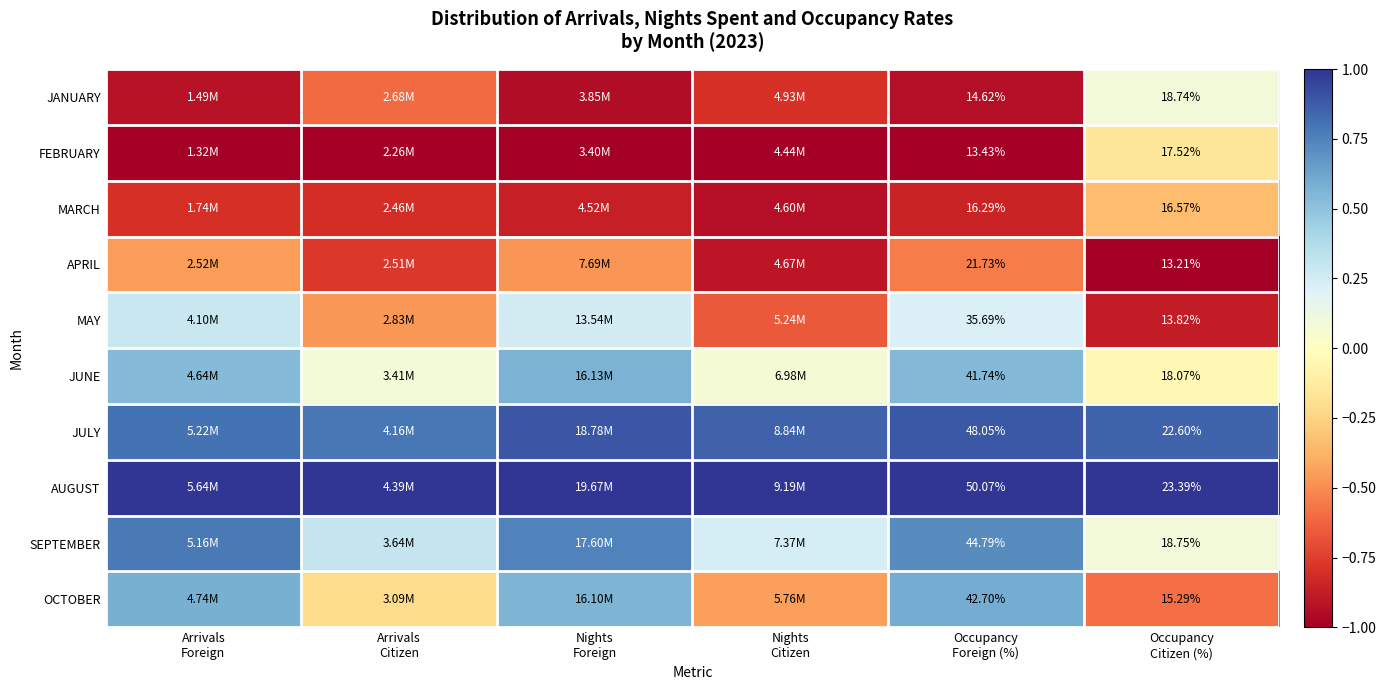

Is it true that FEBRUARY equals -1.6 at Arrivals Citizen?

False